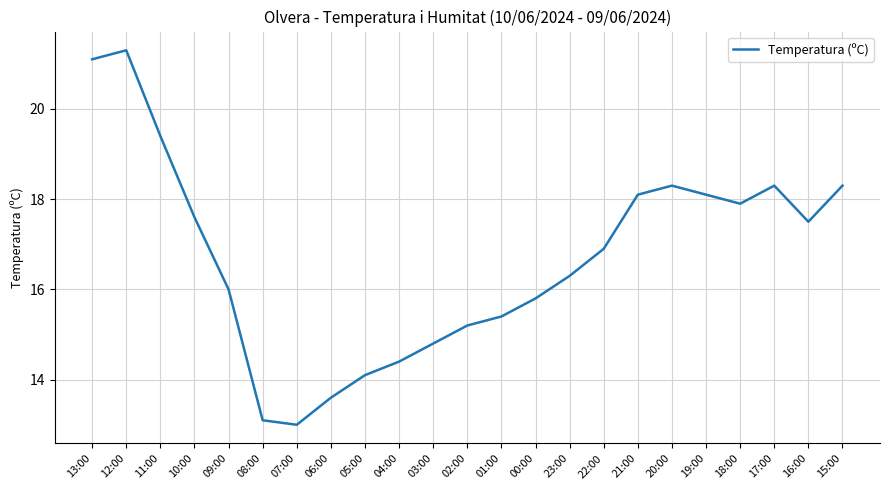

What is the change in value from 18:00 to 15:00?

+0.4